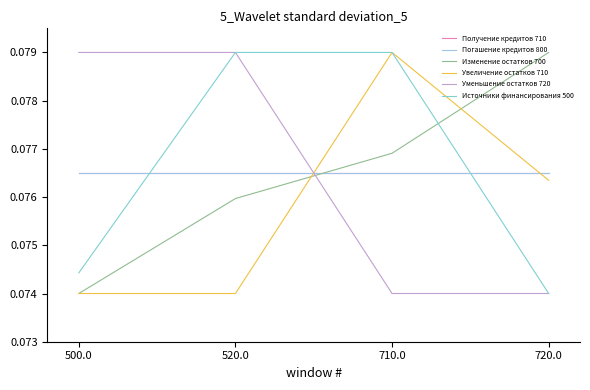

List the series in order of their peak value, lowest first.

Получение кредитов 710, Погашение кредитов 800, Изменение остатков 700, Увеличение остатков 710, Уменьшение остатков 720, Источники финансирования 500